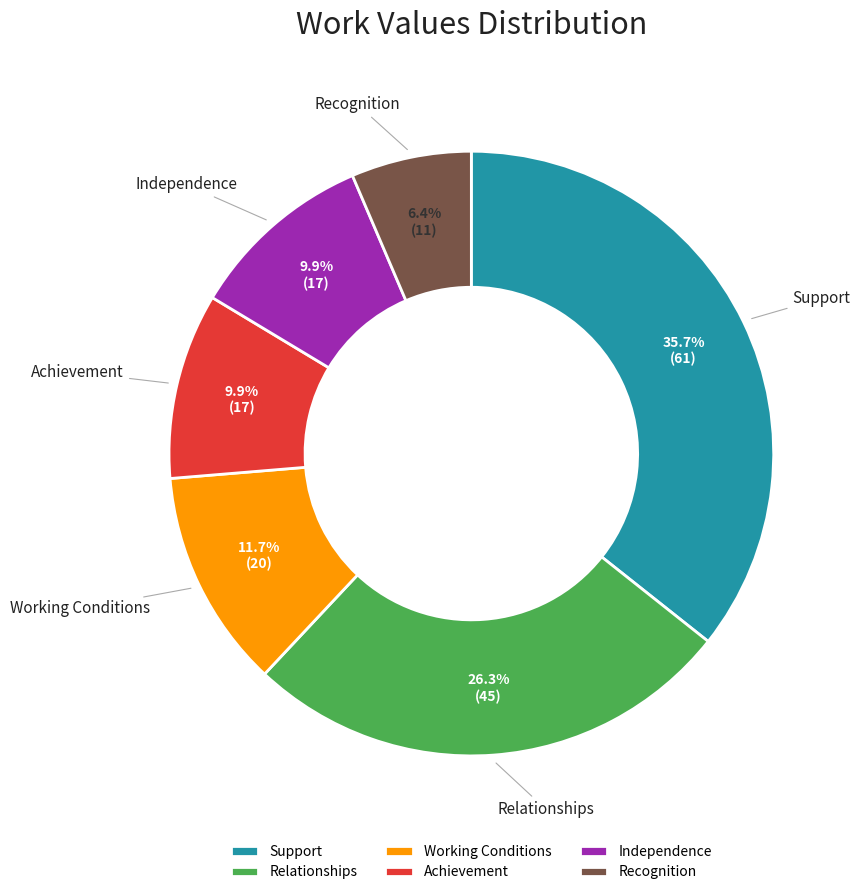

How many segments does this pie chart have?

6